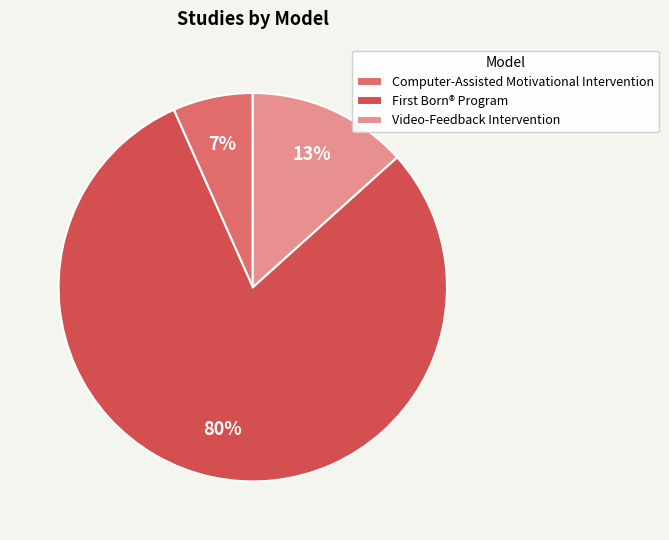

Count the number of slices in the pie.

3